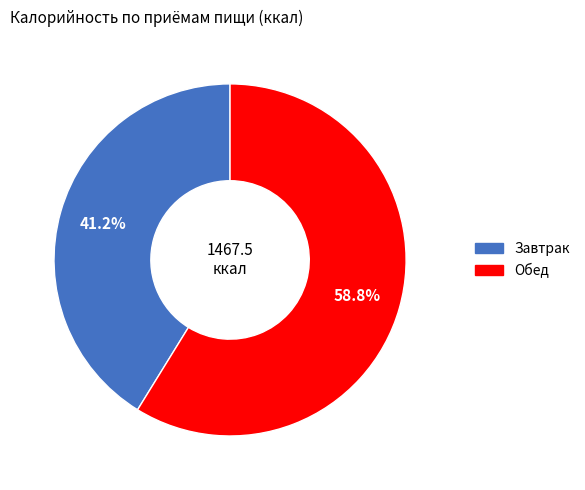

What percentage is the Обед slice, to the nearest percent?

59%